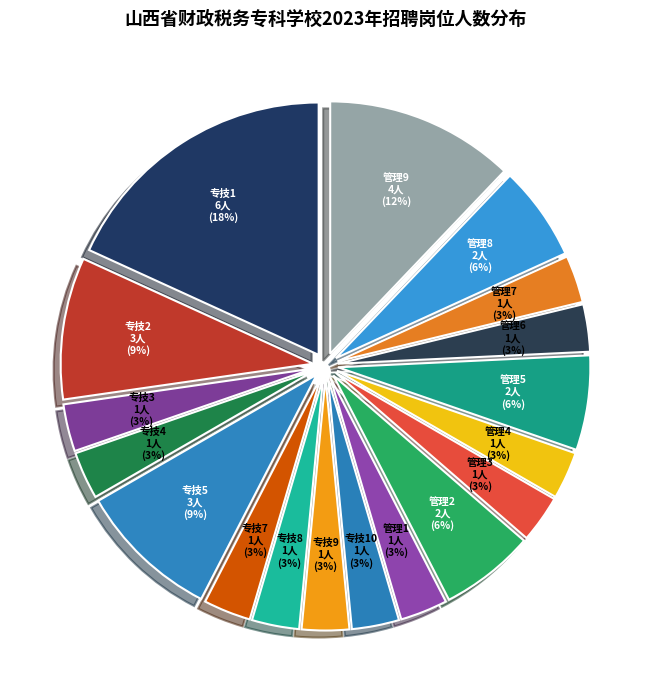

How many slices are in this pie chart?

18